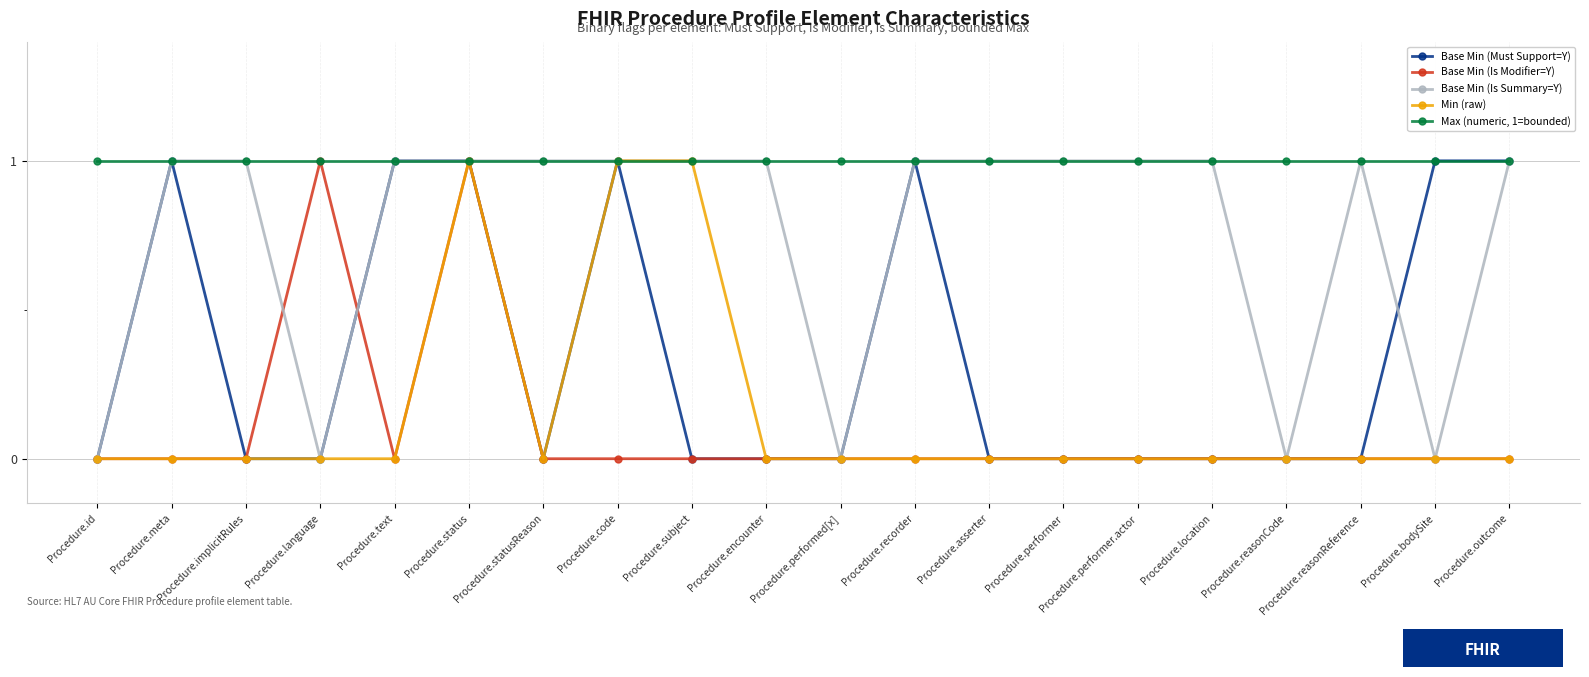

True or false: Base Min (Is Modifier=Y) has a value of 0 at Procedure.reasonCode.

True